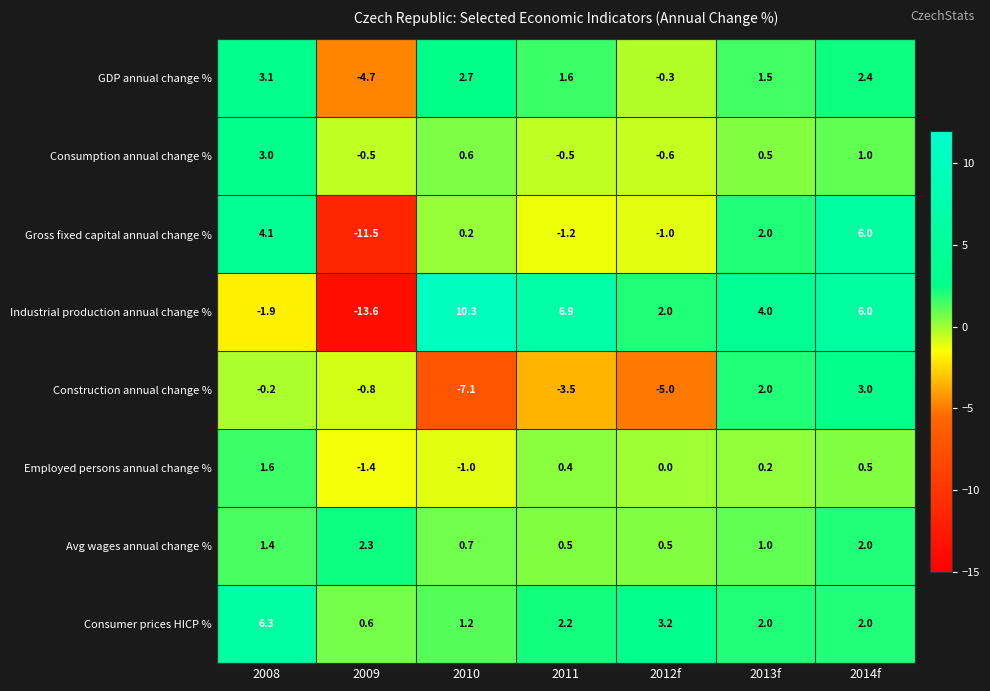

Is it true that Construction annual change % equals -5.0 at 2012f?

True